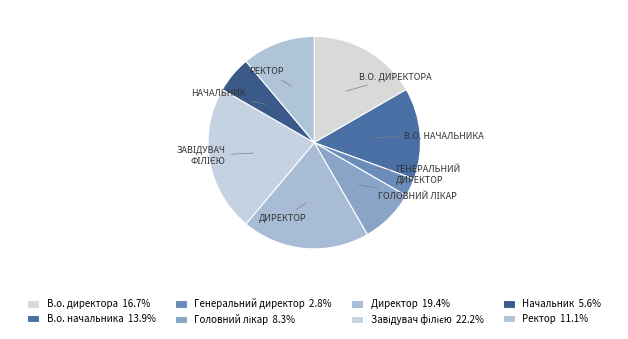

To the nearest percent, what portion does Генеральний директор represent?

3%